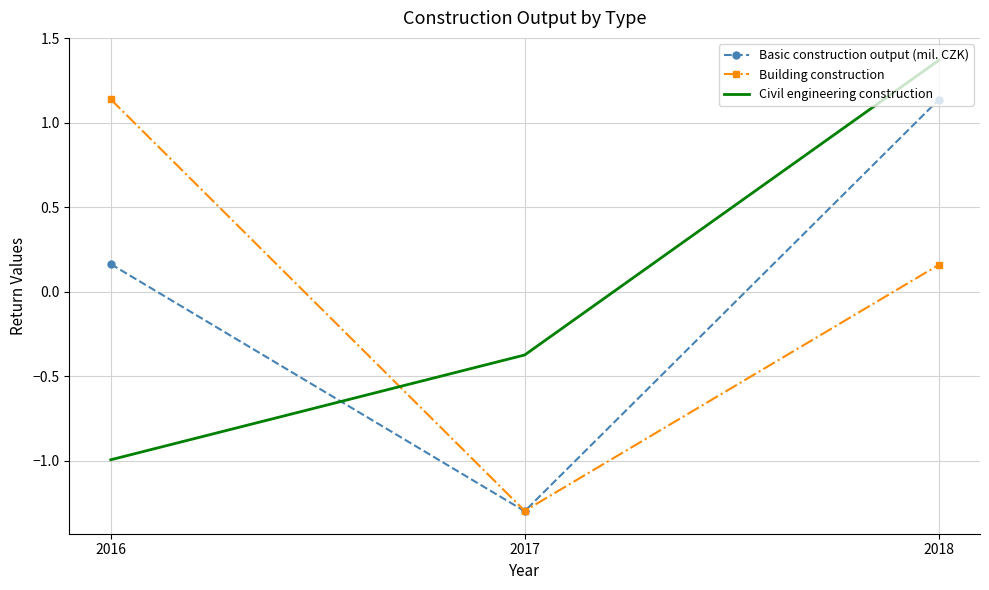

Rank the categories by Building construction value from lowest to highest.

2017, 2018, 2016